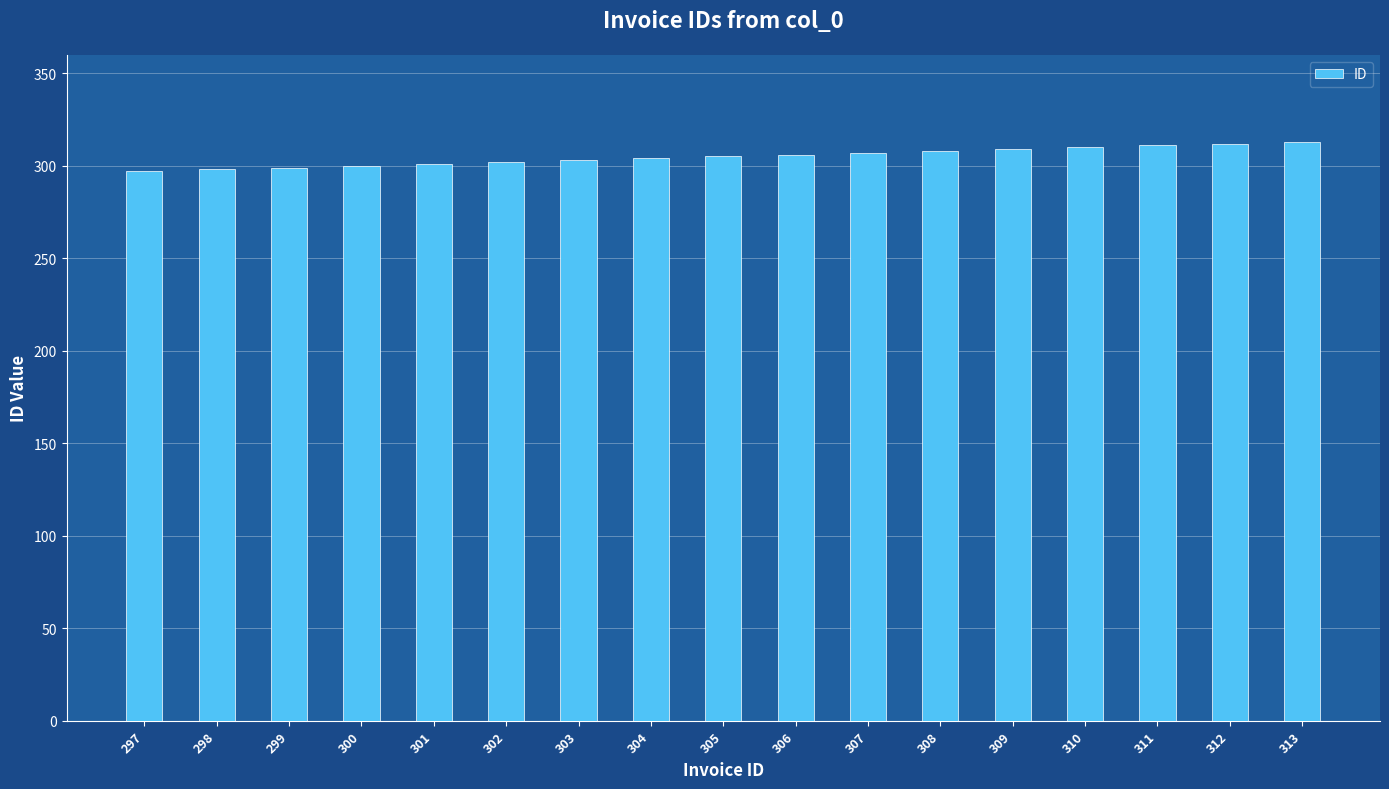

The chart shows a value of 306 at 306. True or false?

True